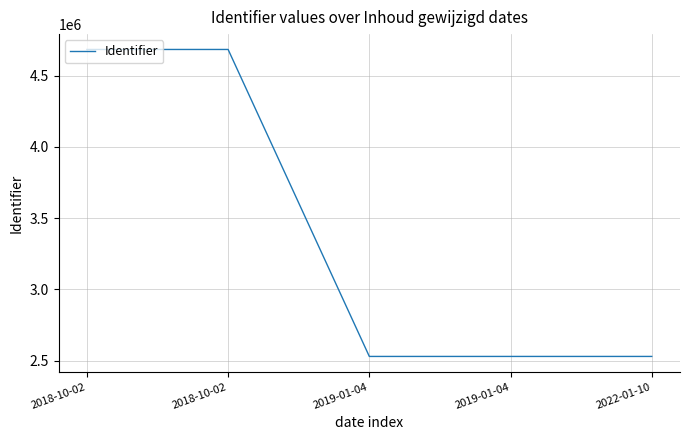

Reading left to right, extract all data points from this chart.

4683185	4683187	2530521	2530560	2530562